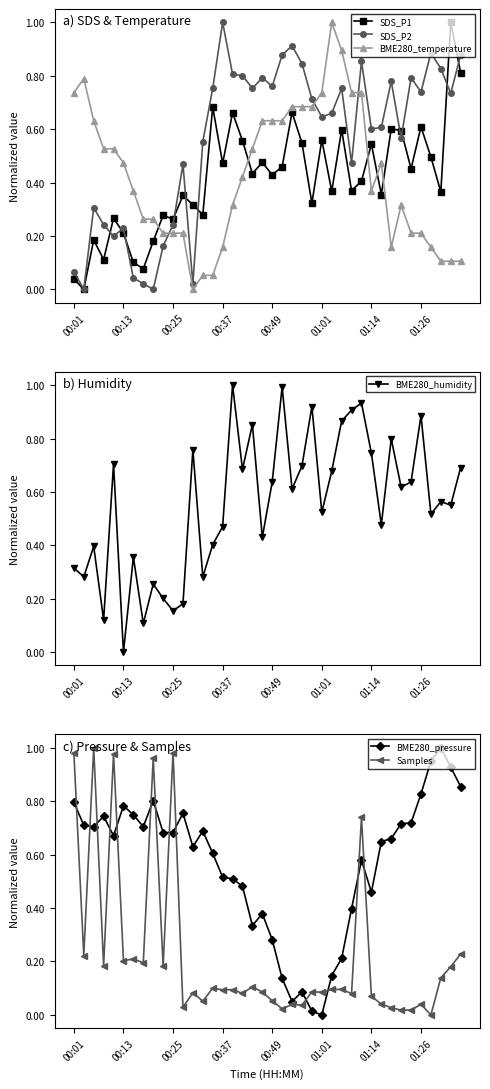

Rank the series by their maximum value, from lowest to highest.

SDS_P1, SDS_P2, BME280_temperature, BME280_humidity, BME280_pressure, Samples